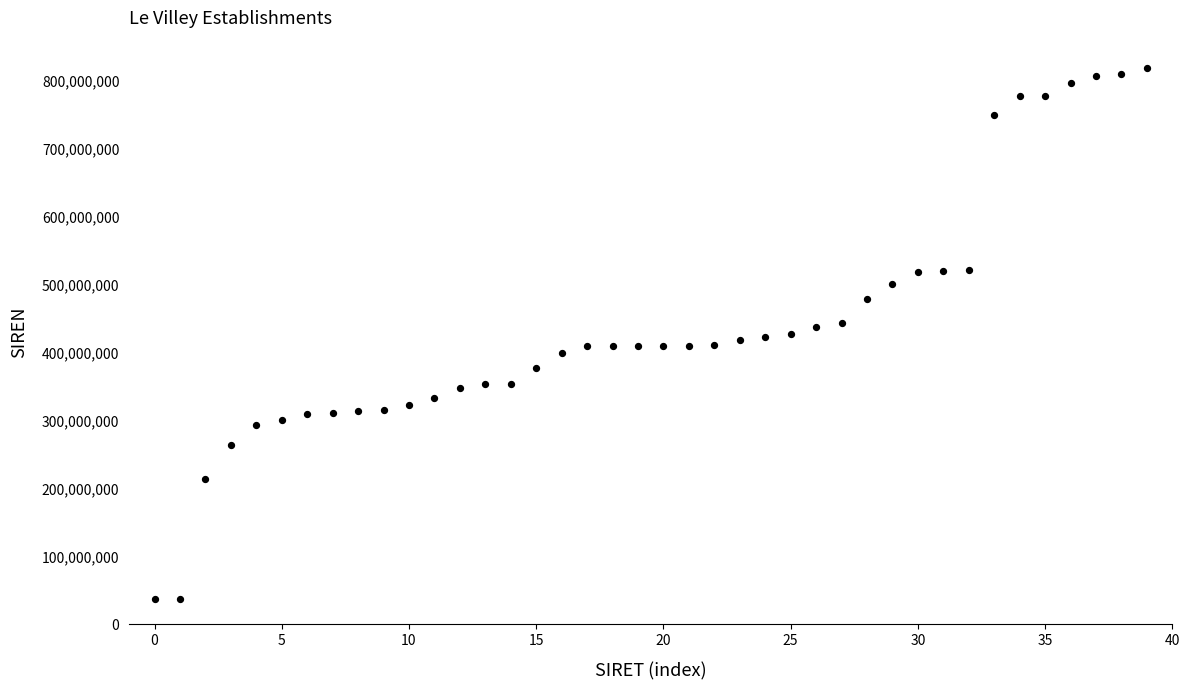

What is the range of Y values (max minus min)?

782120263